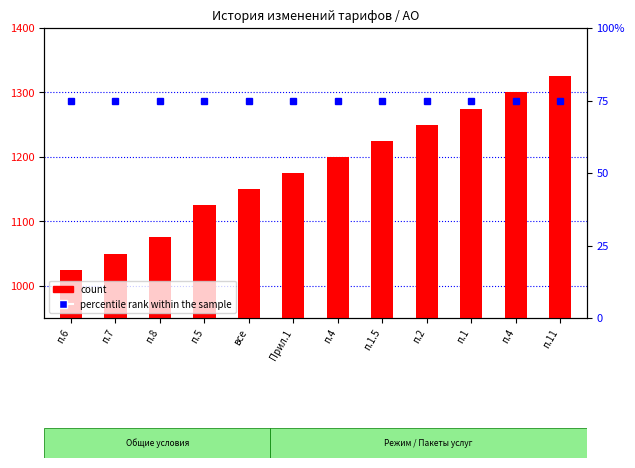

Reading left to right, list all the values displayed in this chart.

1025	1050	1075	1125	1150	1175	1200	1225	1250	1275	1300	1325